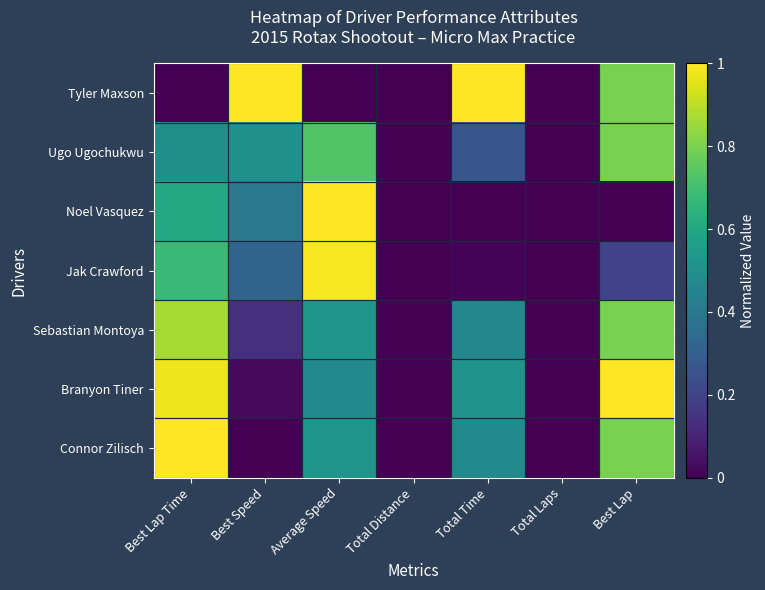

Between Best Speed and Total Distance, which series saw the biggest shift?

Tyler Maxson